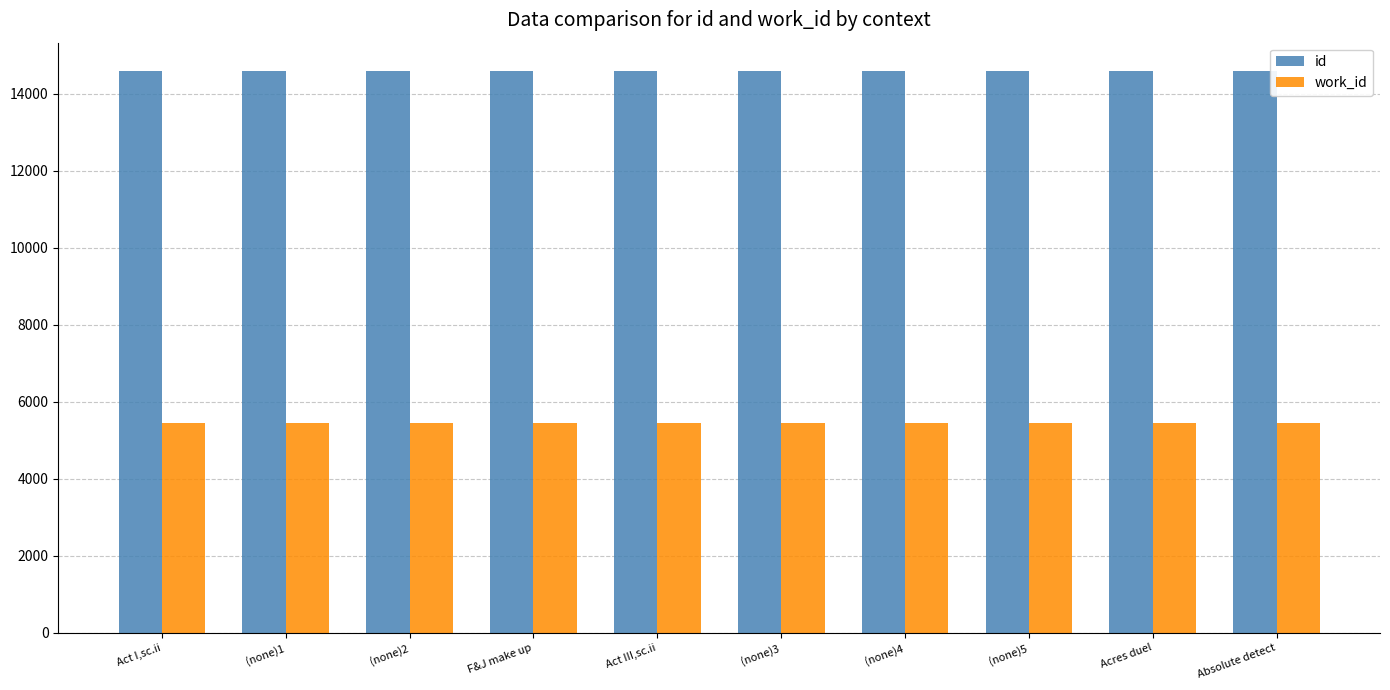

How many bars are there in each group?

2